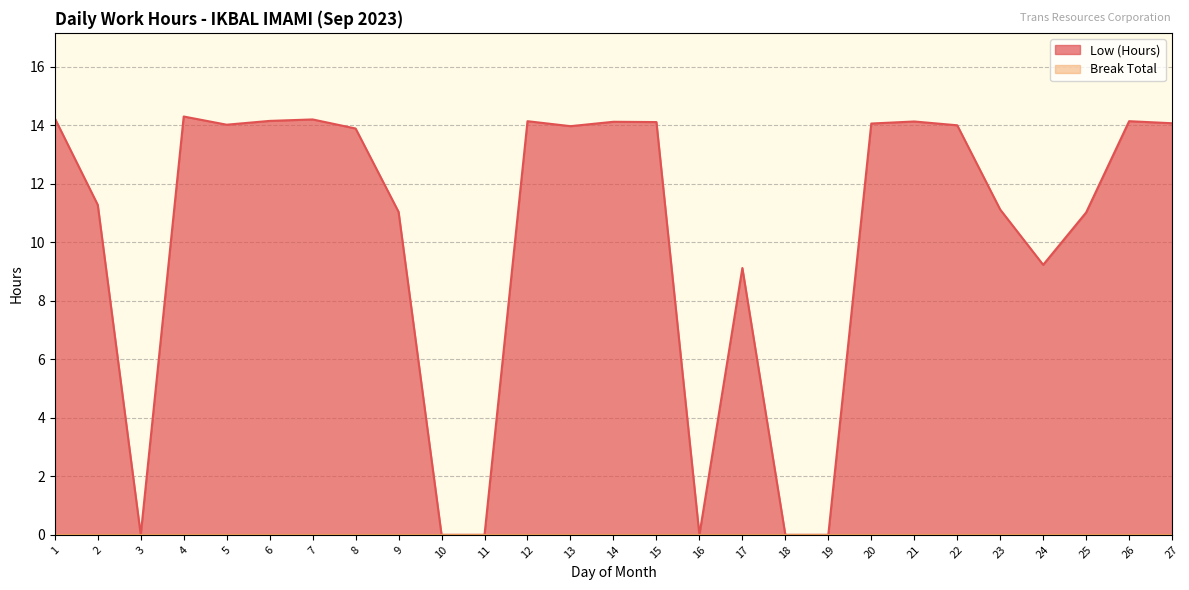

Rank the categories by value from lowest to highest.

3, 10, 11, 16, 18, 19, 17, 24, 25, 9, 23, 2, 8, 13, 22, 5, 20, 27, 15, 14, 21, 12, 26, 6, 7, 1, 4